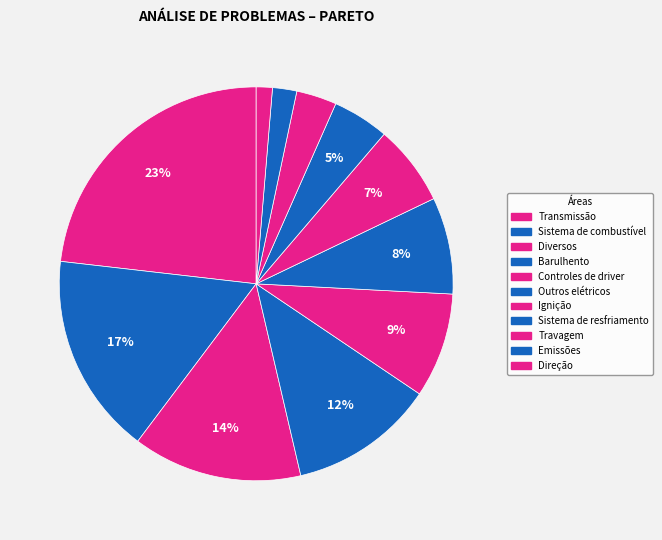

To the nearest percent, what is the difference between the largest and smallest slice percentages?

22%